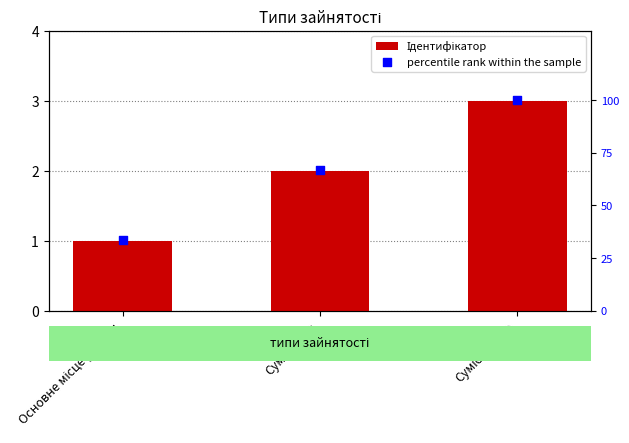

Which series has the widest spread of Y values?

percentile rank within the sample